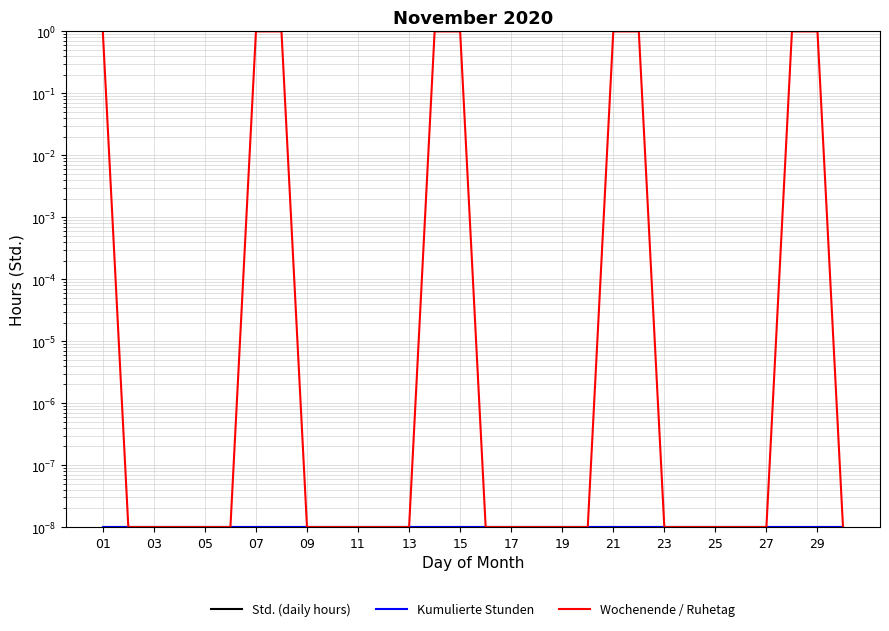

True or false: Kumulierte Stunden and Wochenende / Ruhetag intersect in this chart.

False